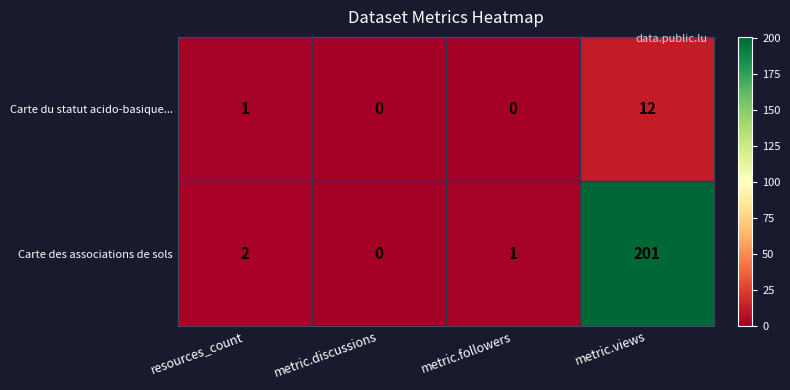

Reading right to left, transcribe all the data shown in this chart.

Carte du statut acido-basique...: metric.views=12	metric.followers=0	metric.discussions=0	resources_count=1
Carte des associations de sols: metric.views=201	metric.followers=1	metric.discussions=0	resources_count=2